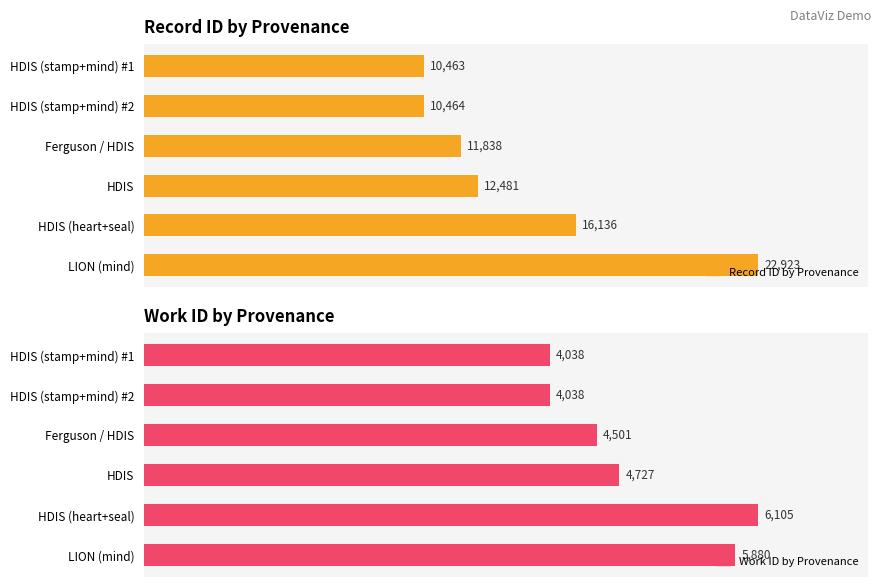

The Record ID by Provenance series shows 11245 at HDIS (heart+seal). True or false?

False